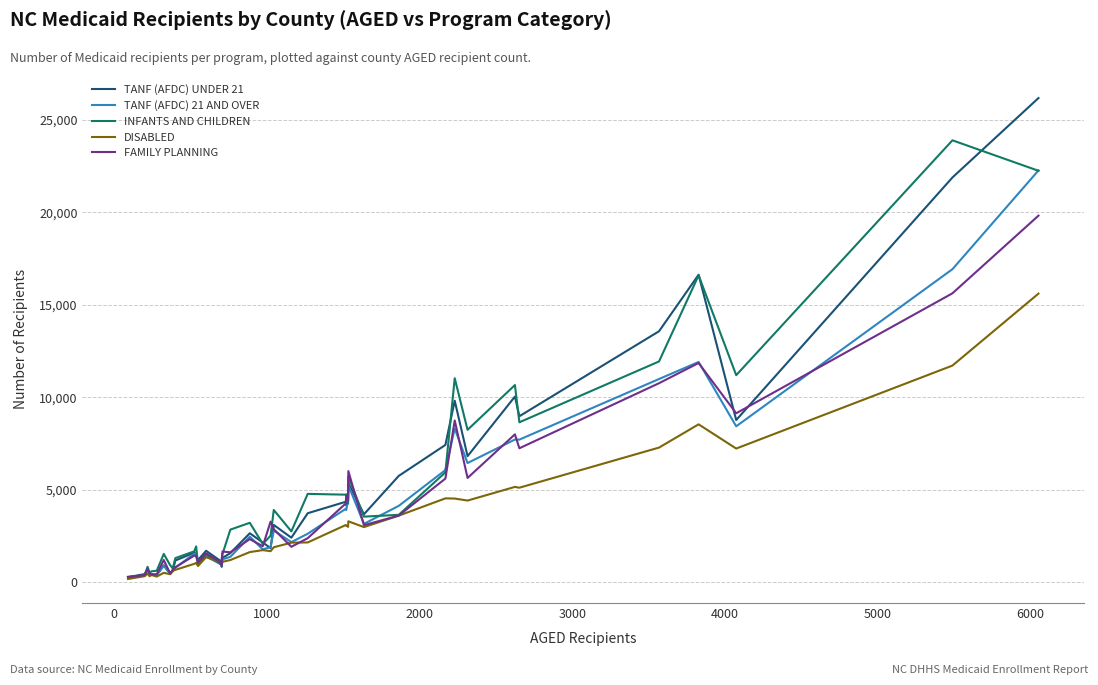

What is the maximum value for DISABLED?

15608